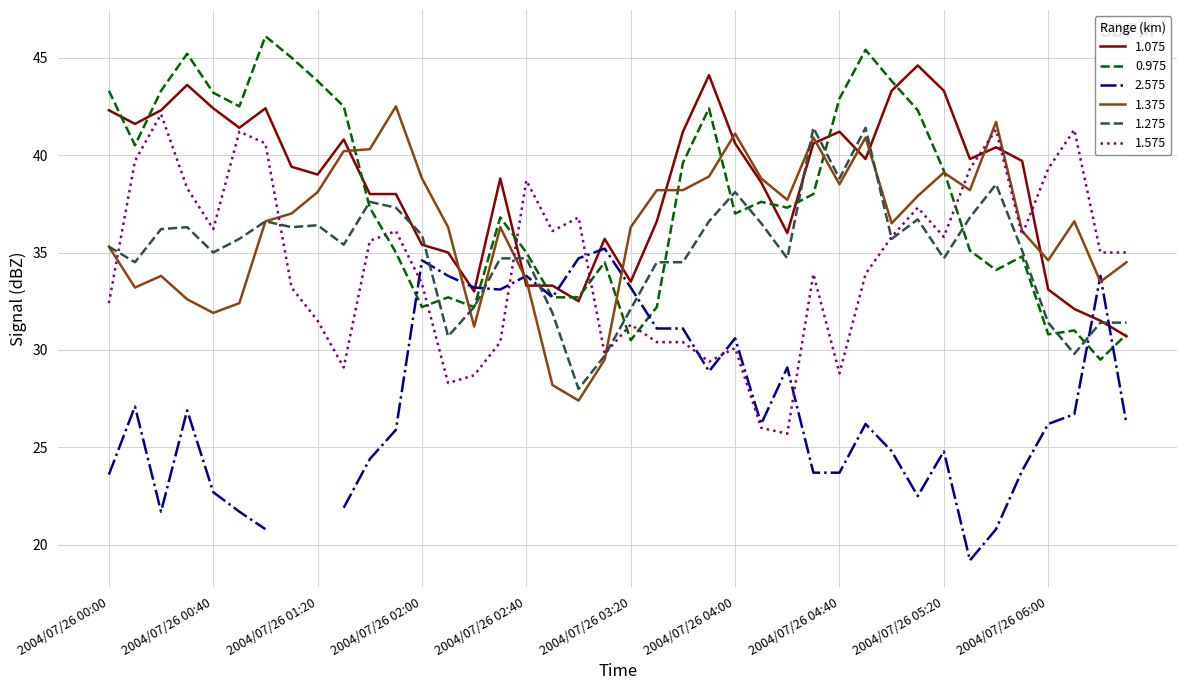

True or false: 1.575 and 1.075 cross at least once.

True